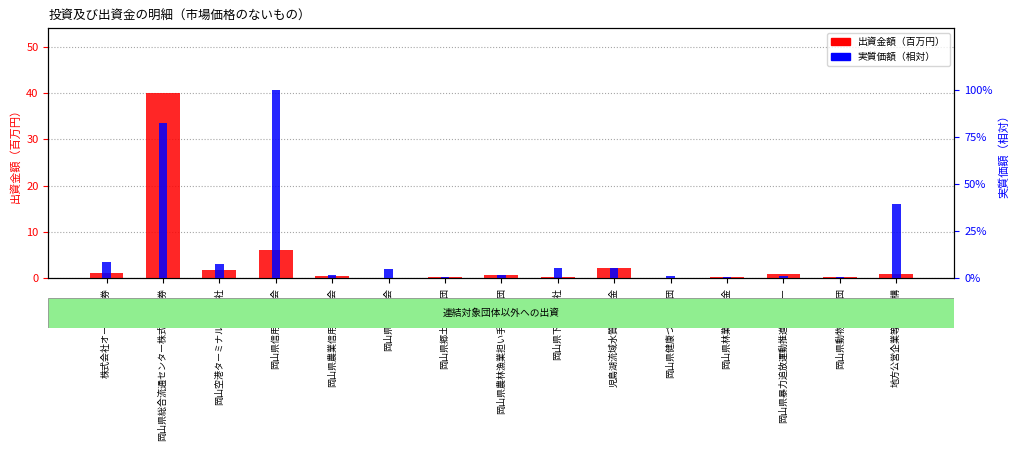

What is the label of the 15th bar from the right?

株式会社オービス株券